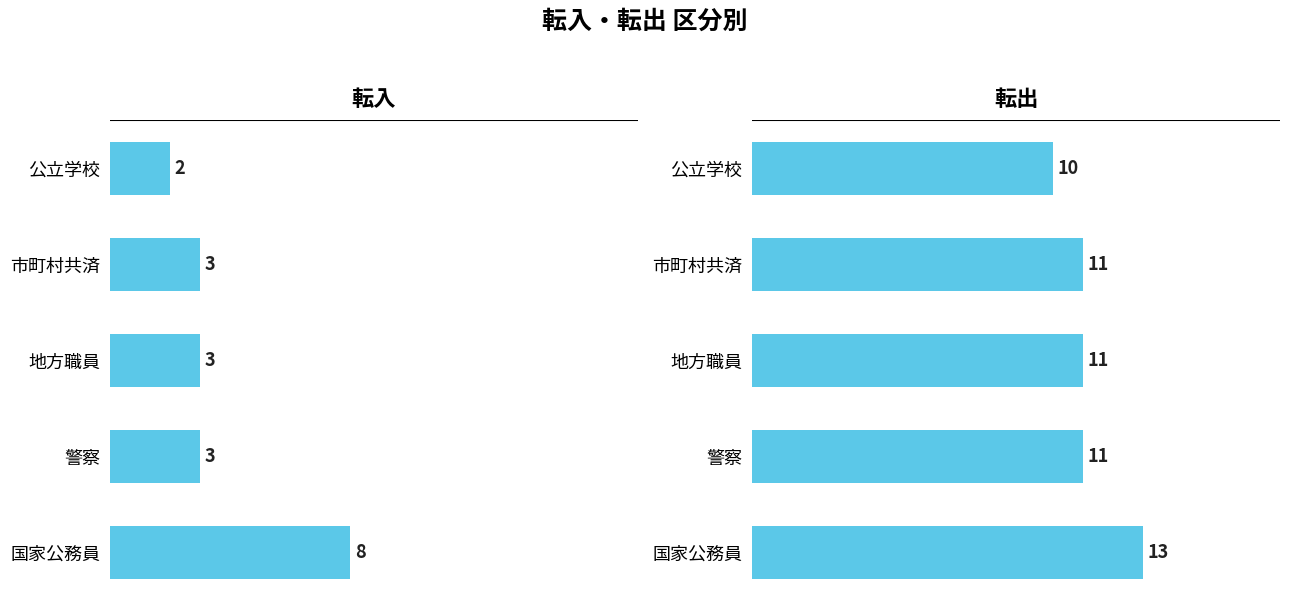

Which series has the widest spread of values?

転入